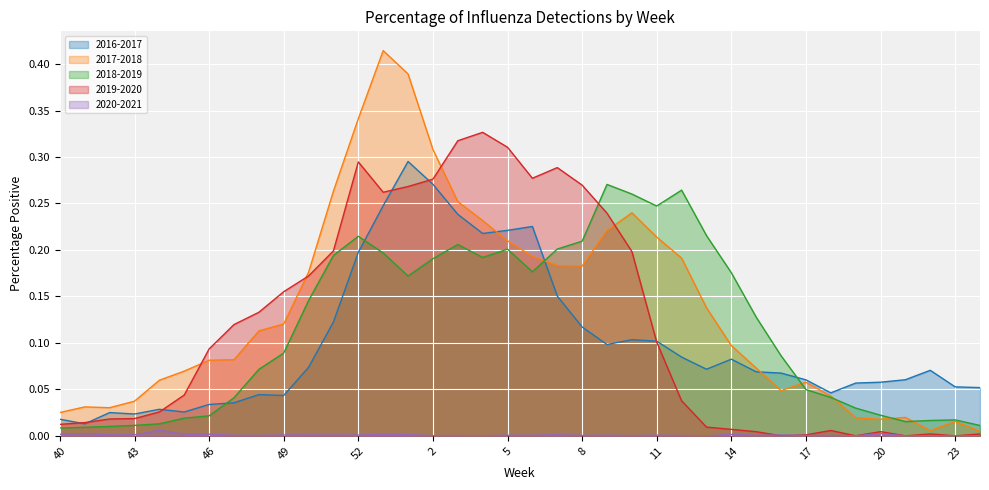

The 2018-2019 series shows 0.0 at 47. True or false?

False